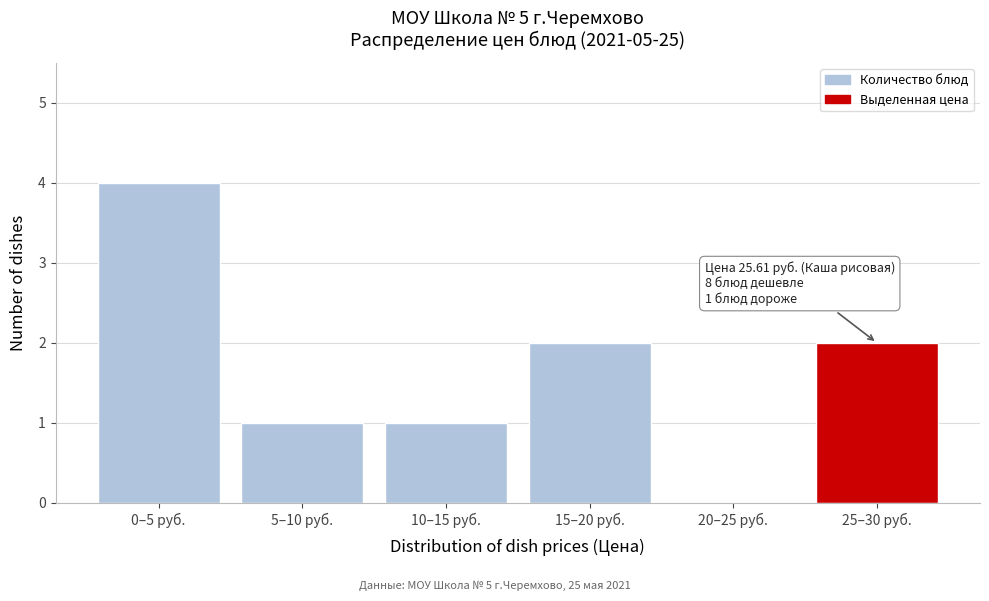

Reading right to left, extract all data points from this chart.

25–30 руб.=2	20–25 руб.=0	15–20 руб.=2	10–15 руб.=1	5–10 руб.=1	0–5 руб.=4